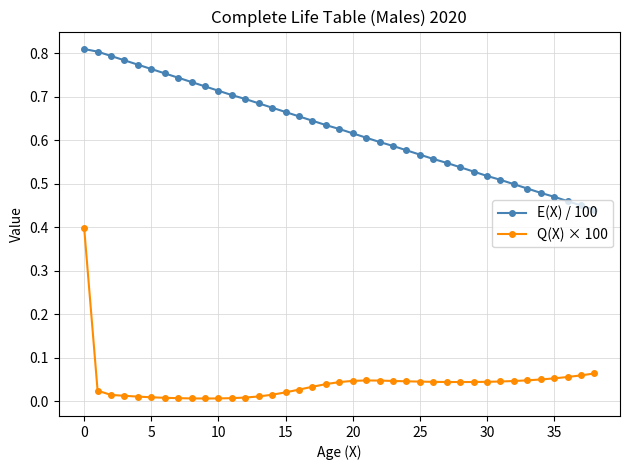

What is the sum of all Q(X) × 100 values?

1.6